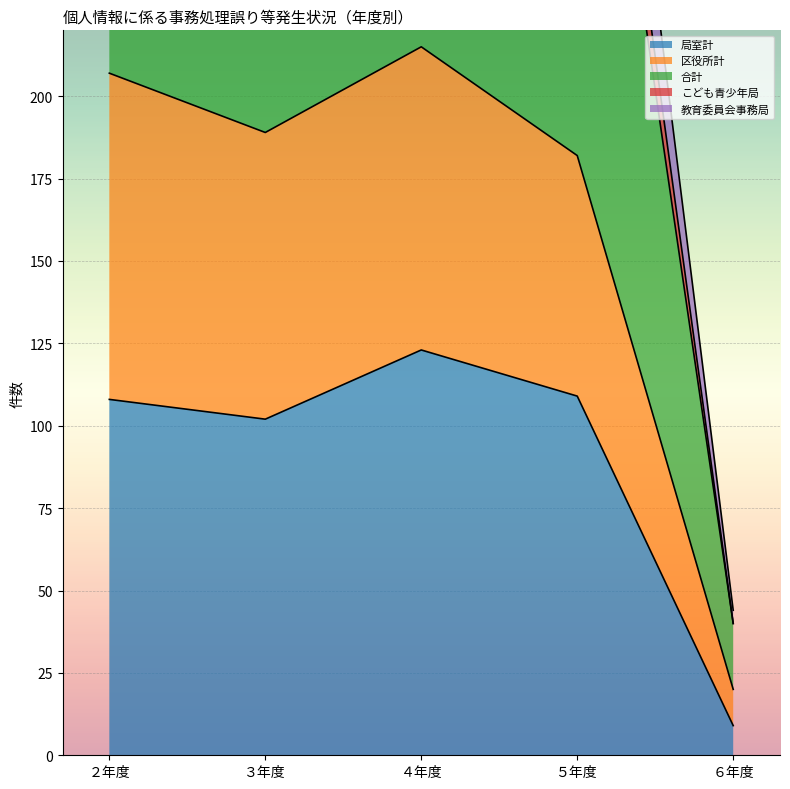

At which label is 合計 closest to 235?

５年度